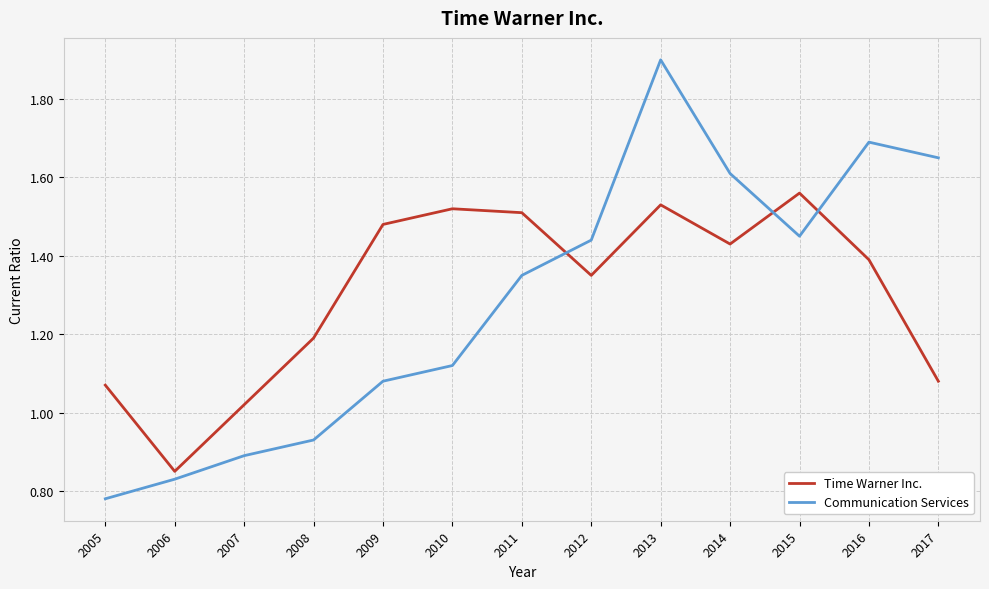

Where does the Communication Services series first go above 1?

2009